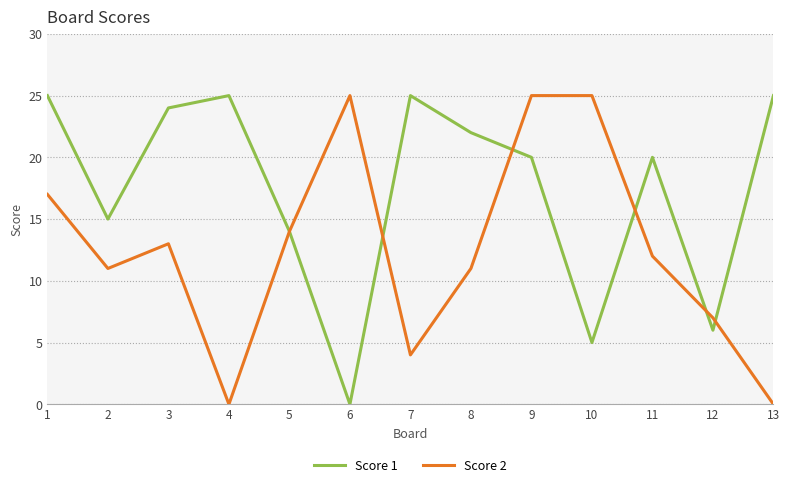

Is the value of Score 2 at 7 greater than the value of Score 1 at 7?

No